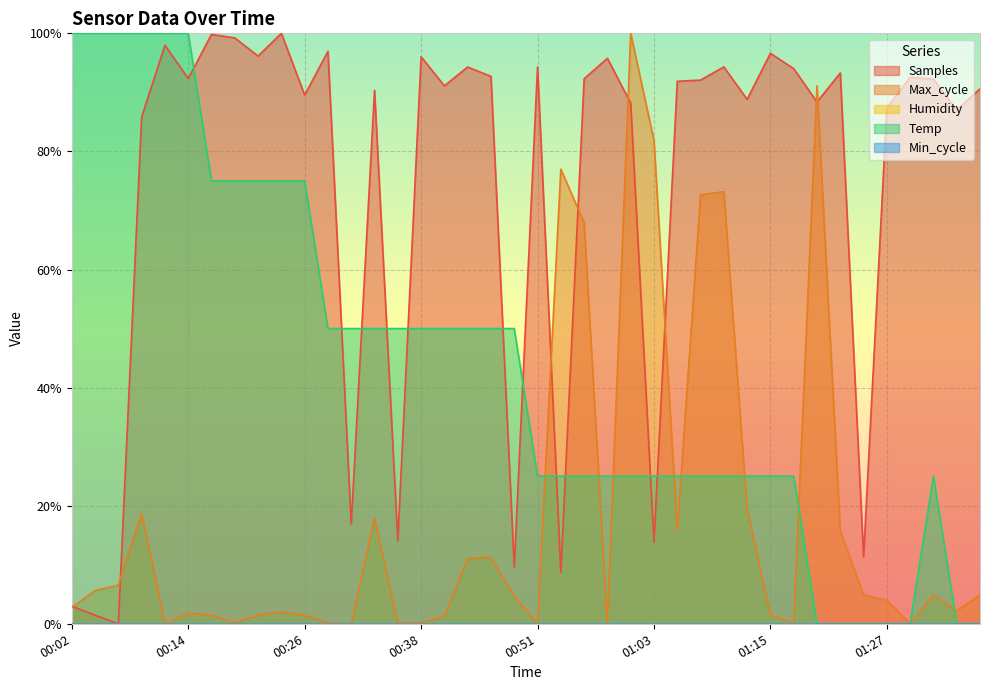

Where is the first local maximum for Max_cycle?

00:09